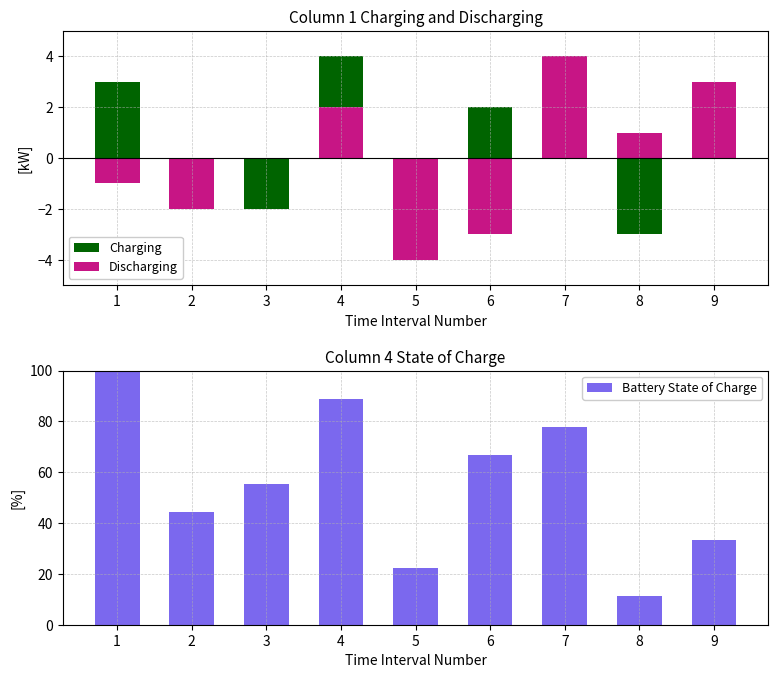

True or false: Charging has a value of 1.8 at 9.

False